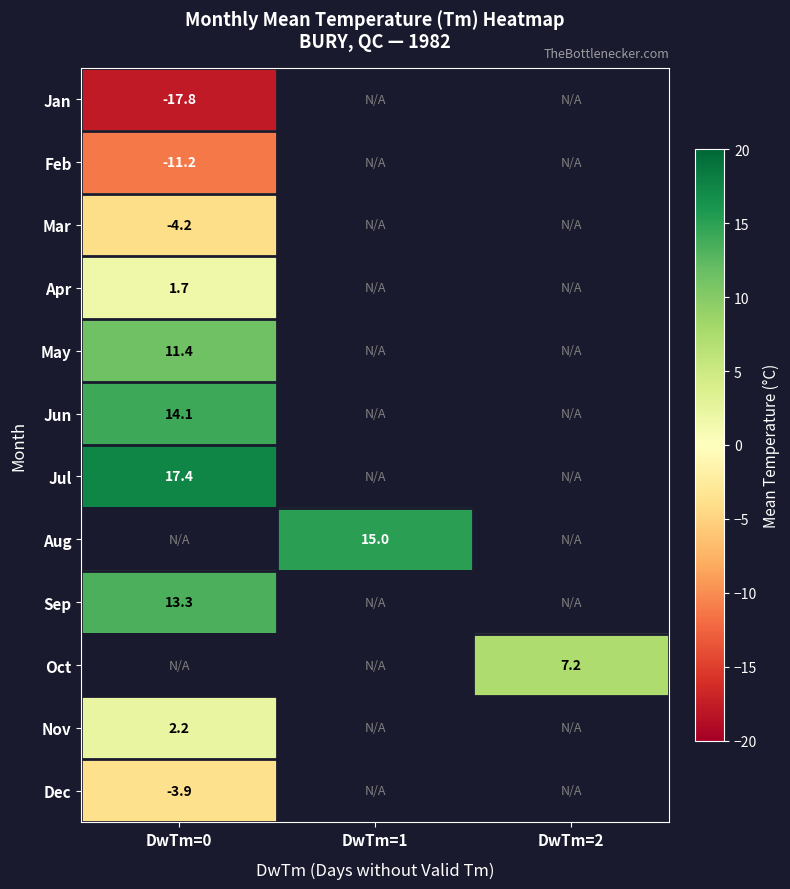

Is it true that Jan equals -17.8 at DwTm=0?

True